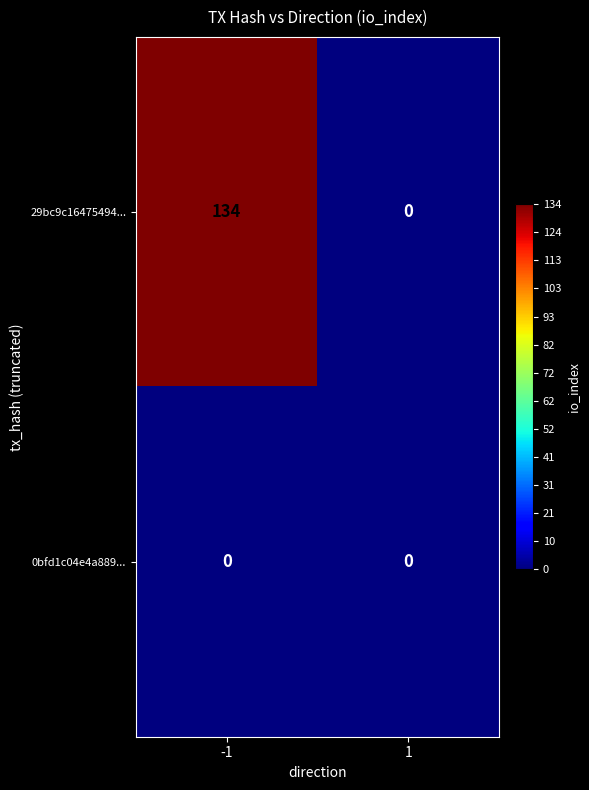

What is the difference between the highest and lowest values at -1?

134